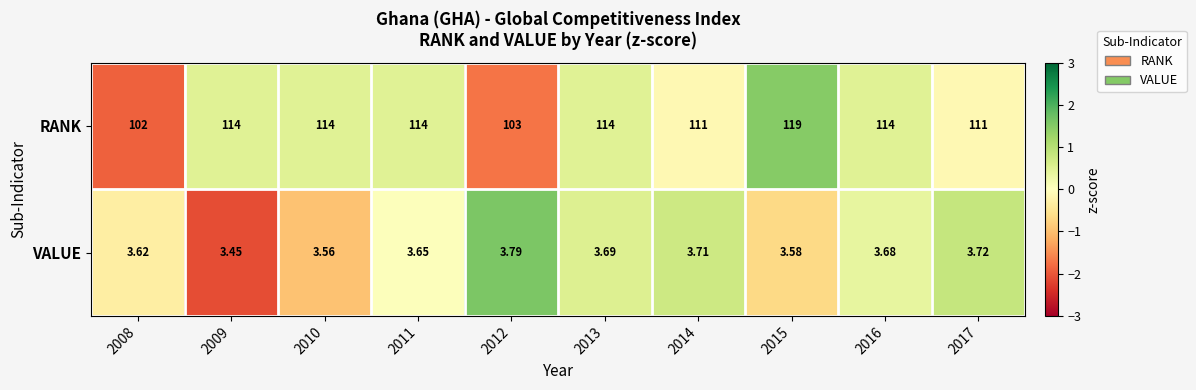

What is the total value across all series at 2008?

105.6